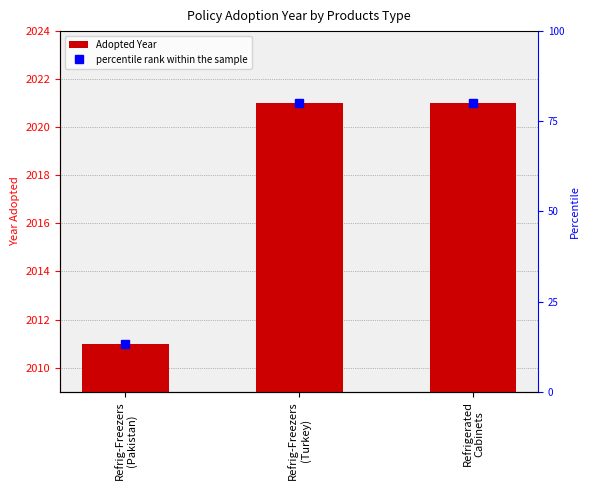

What is the highest value of the percentile rank within the sample series?

80.0